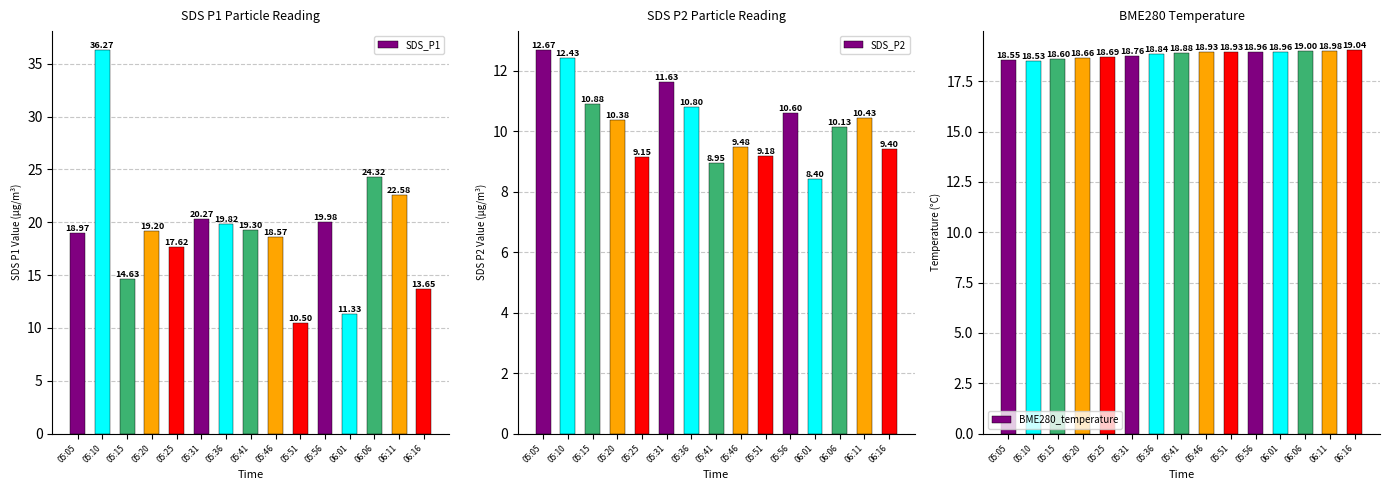

Are the bars grouped side by side (vs. stacked)?

Yes